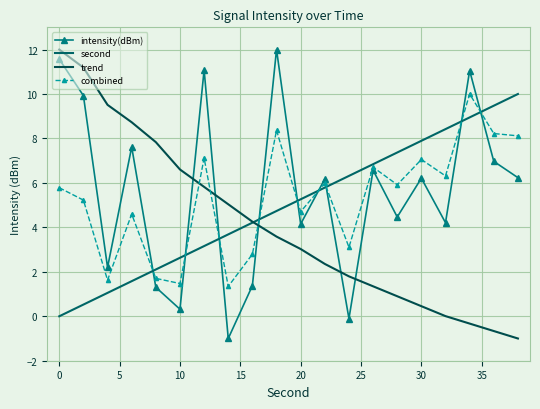

What is the difference between the maximum and minimum values in the trend series?

13.0